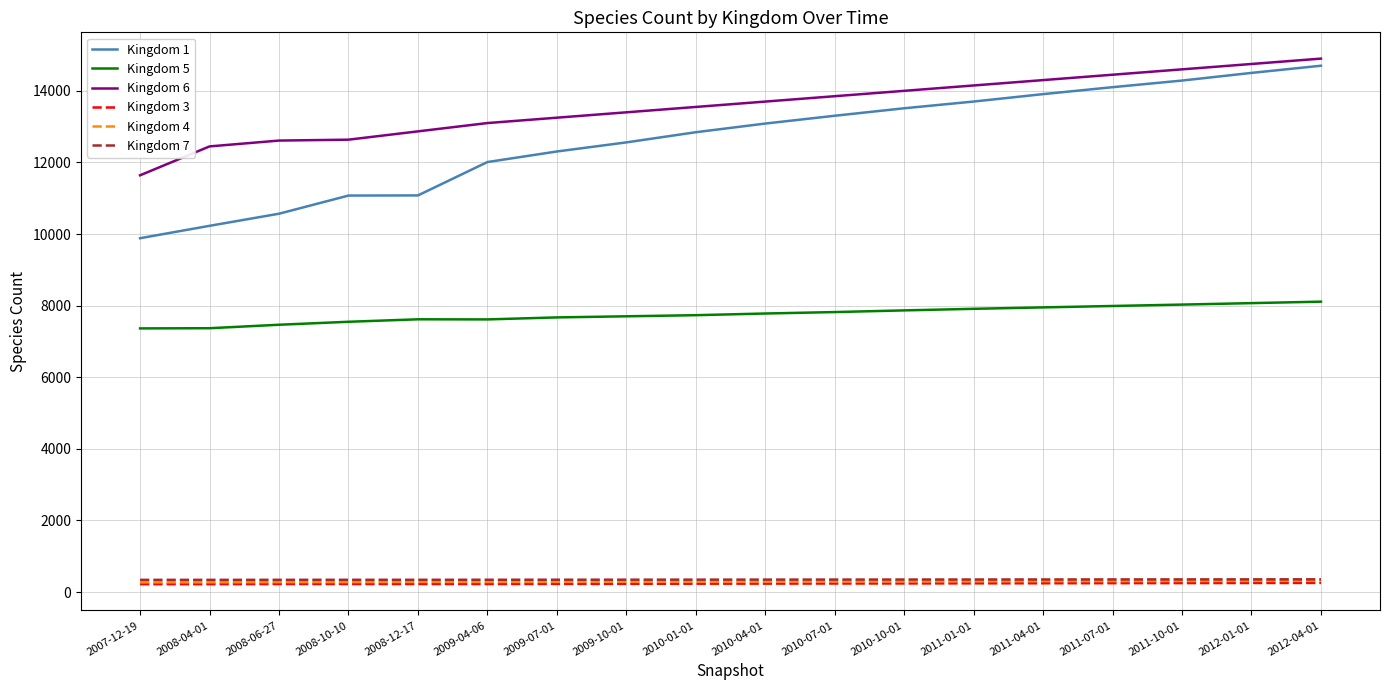

What is the maximum value for Kingdom 7?

357